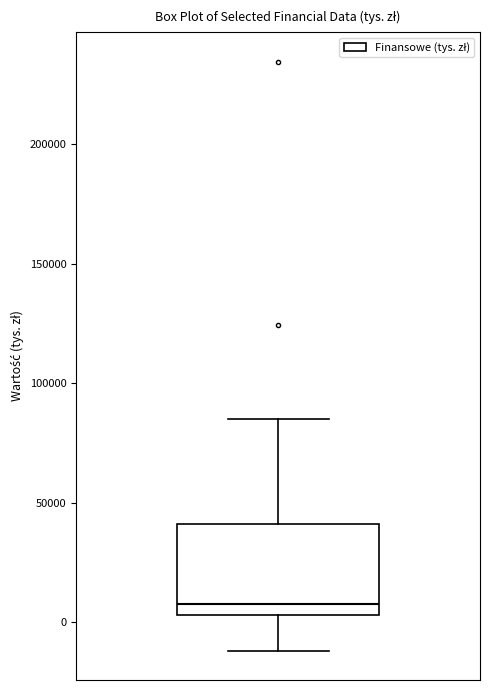

Where is the lower edge of the box on the y-axis? The values are not printed on the chart, so give them approximately, as read against the axis.

5000